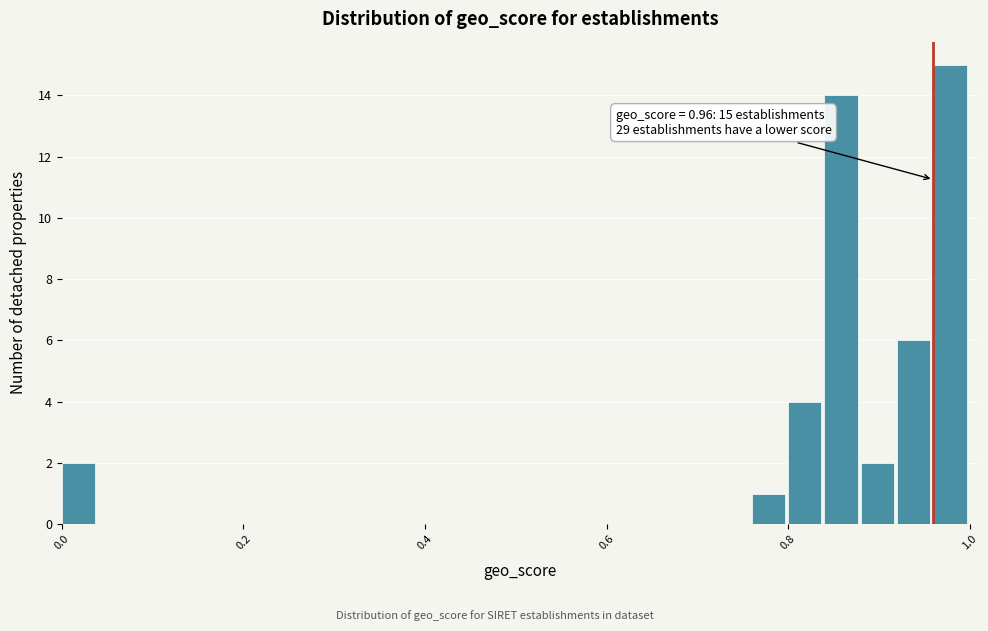

Read against the x-axis, roughly where is the centre of the tallest bar?

0.98